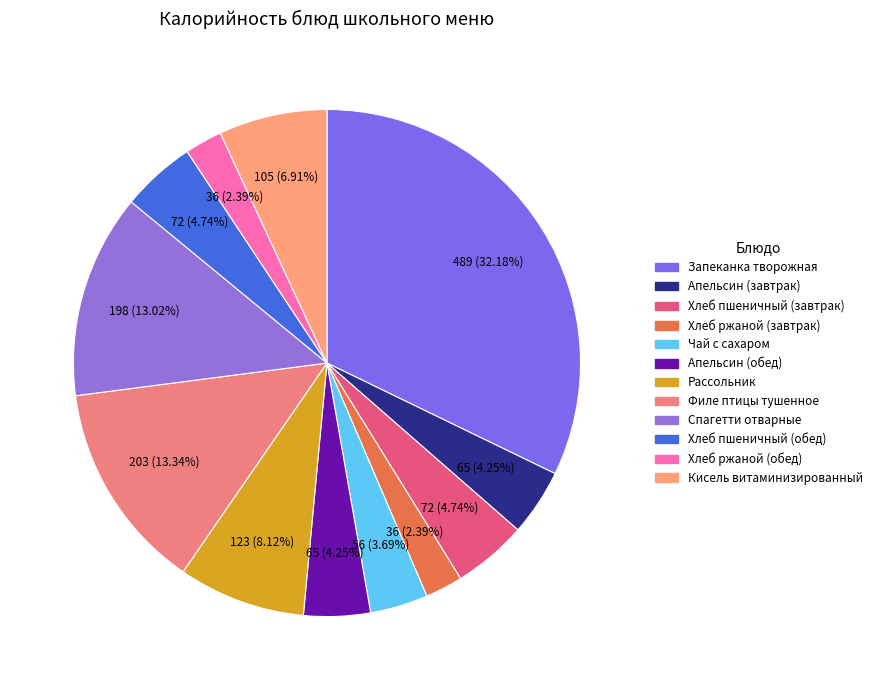

Is there any slice that represents more than half of the pie?

No